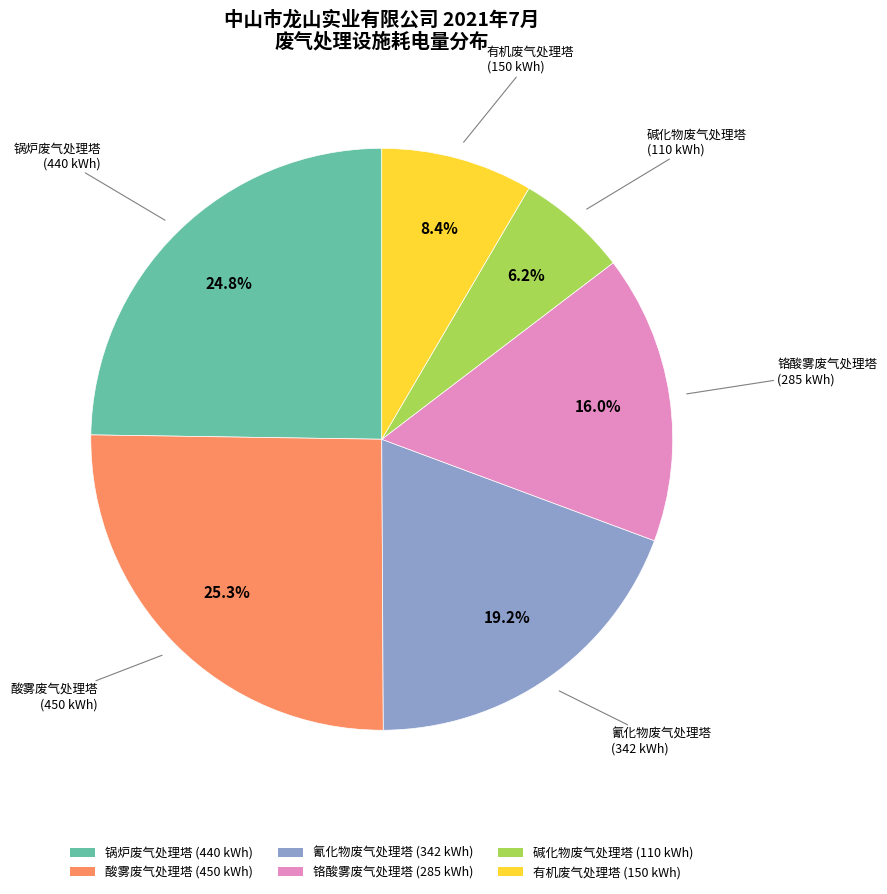

Does any single category account for the majority?

No